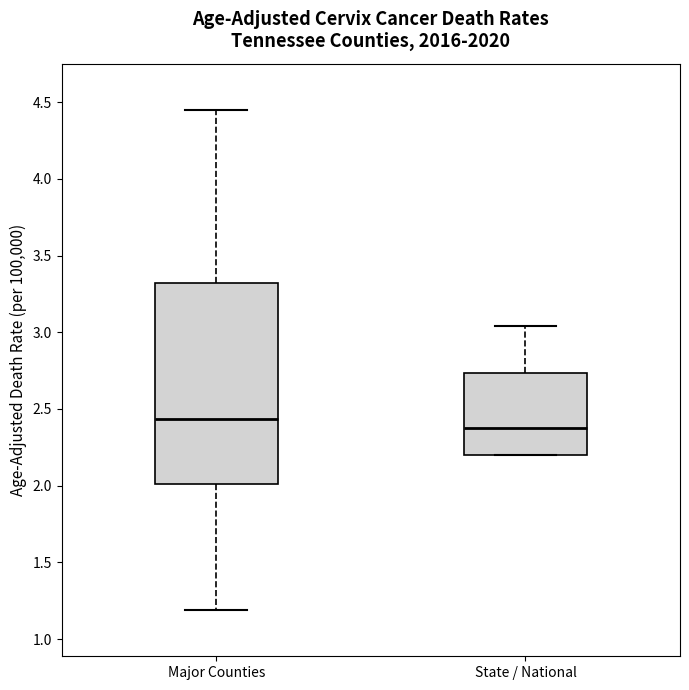

Reading left to right, read every box against the y-axis: the position of its median line, the range the box covers, and the ends of its whiskers. The values are not printed on the chart, so give them approximately, as read against the axis.

Major Counties: median 2.45, box 2.00 to 3.30, whiskers 1.20 to 4.45
State / National: median 2.40, box 2.20 to 2.75, whiskers 2.20 to 3.05